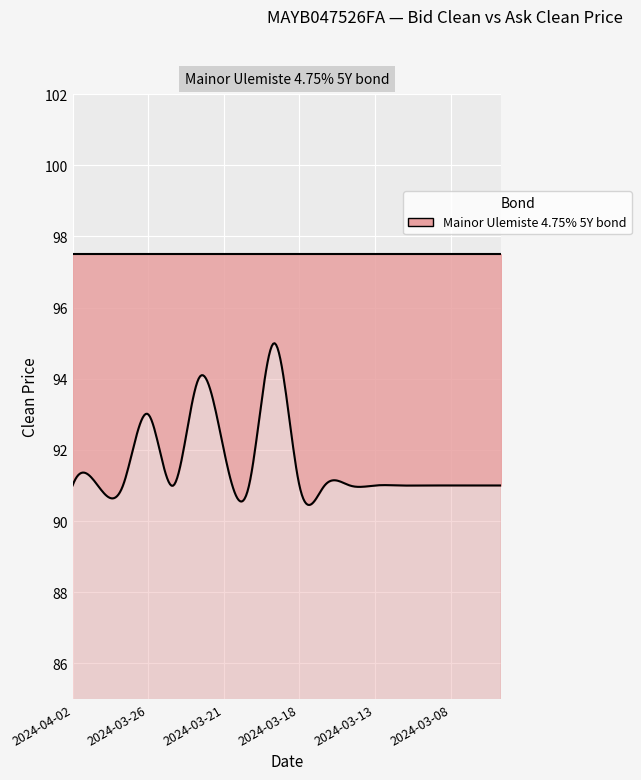

What is the average value of the Ask Clean series?

97.5